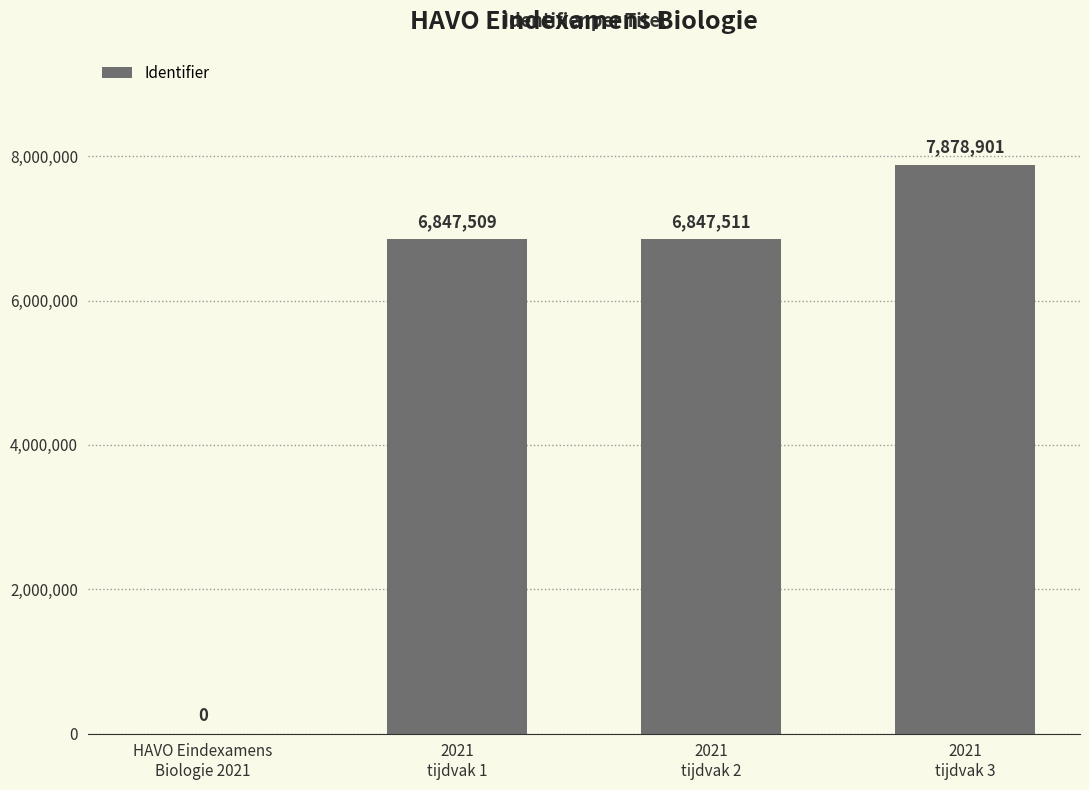

What is the maximum value shown in the chart?

7878901